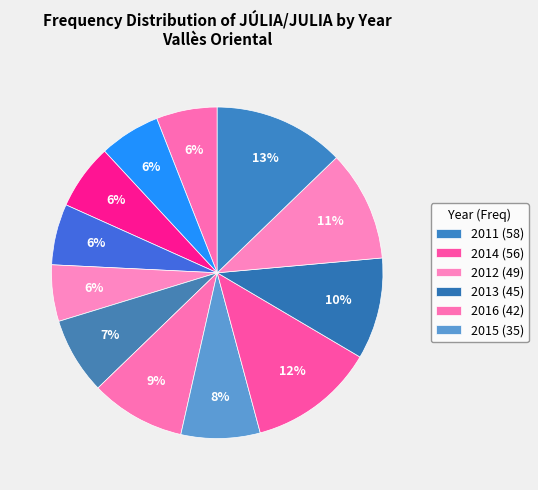

Rank the categories by value from highest to lowest.

2011, 2014, 2012, 2013, 2016, 2015, 2017, 2020, 2022, 2021, 2019, 2018